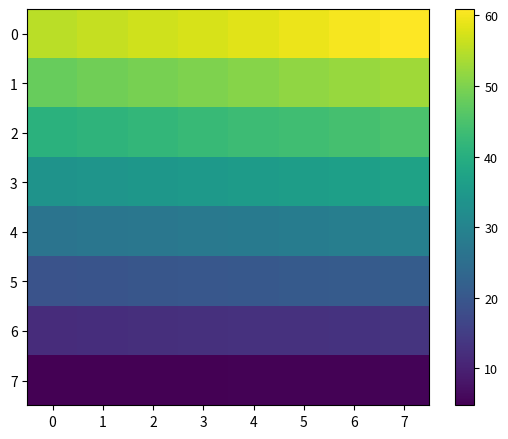

At 1, list the series in order from largest to smallest.

0, 1, 2, 3, 4, 5, 6, 7